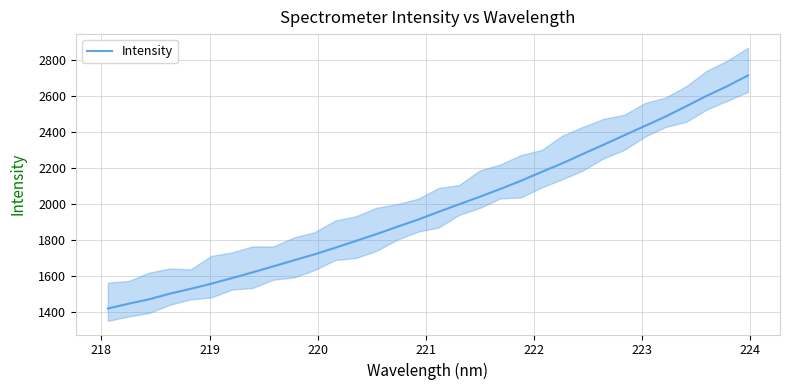

The chart shows a value of 3167.9 at 13. True or false?

False